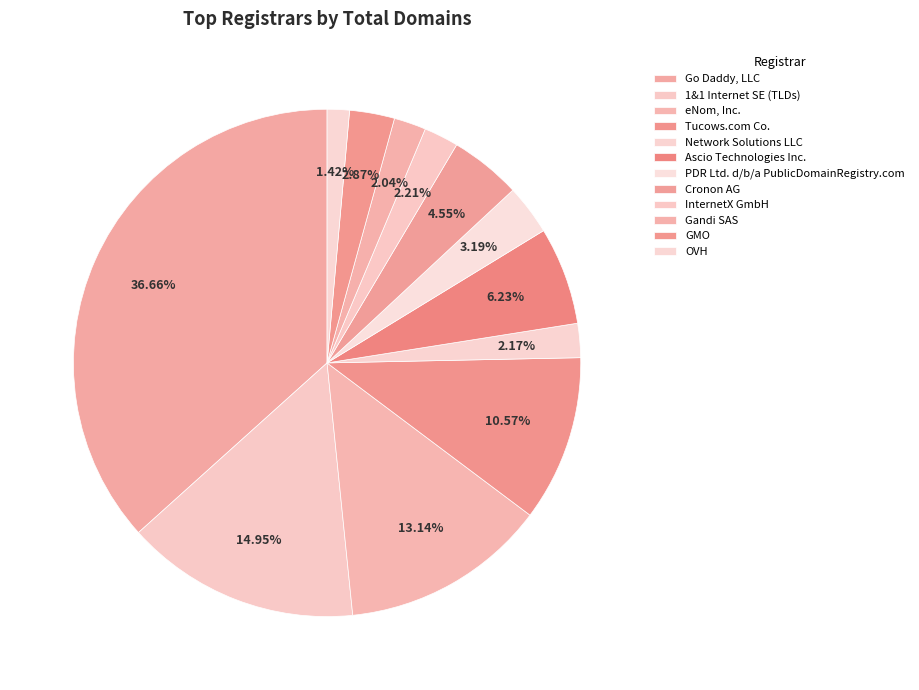

How many segments does this pie chart have?

12